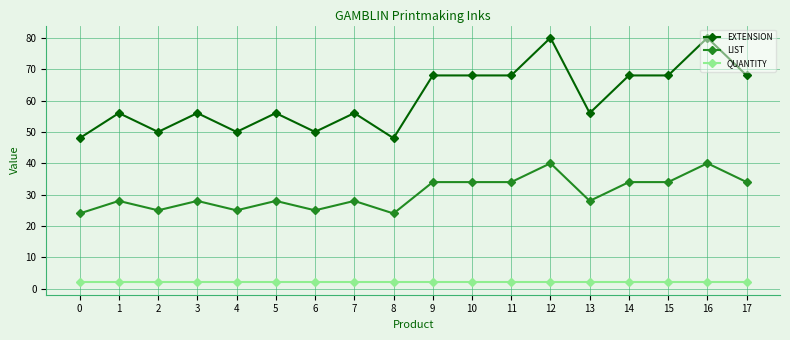

What is the value of the EXTENSION point at the 4th from the left?

56